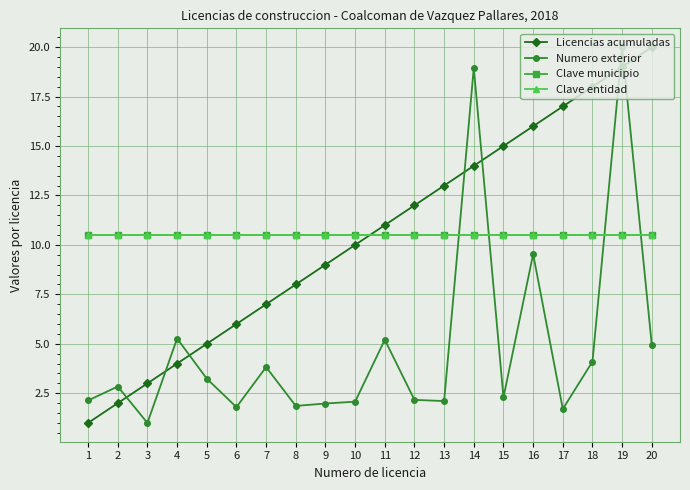

At how many categories does at least one series exceed 1?

20